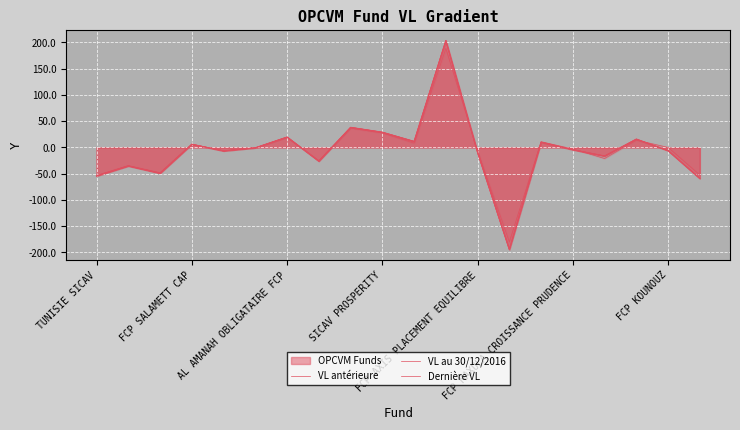

Between 9 and 10, which series saw the biggest shift?

VL au 30/12/2016